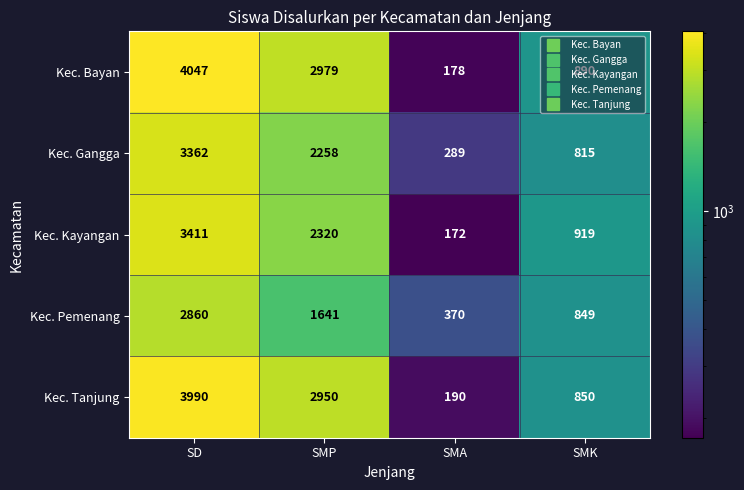

At SMP, list the series in order from largest to smallest.

Kec. Bayan, Kec. Tanjung, Kec. Kayangan, Kec. Gangga, Kec. Pemenang